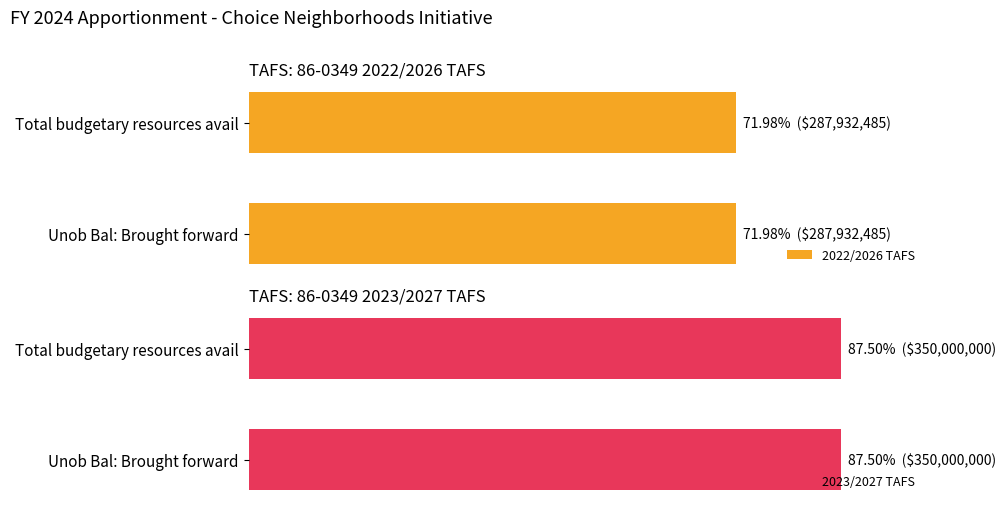

Is it true that 2022/2026 TAFS equals 287932485 at Total budgetary resources avail?

True